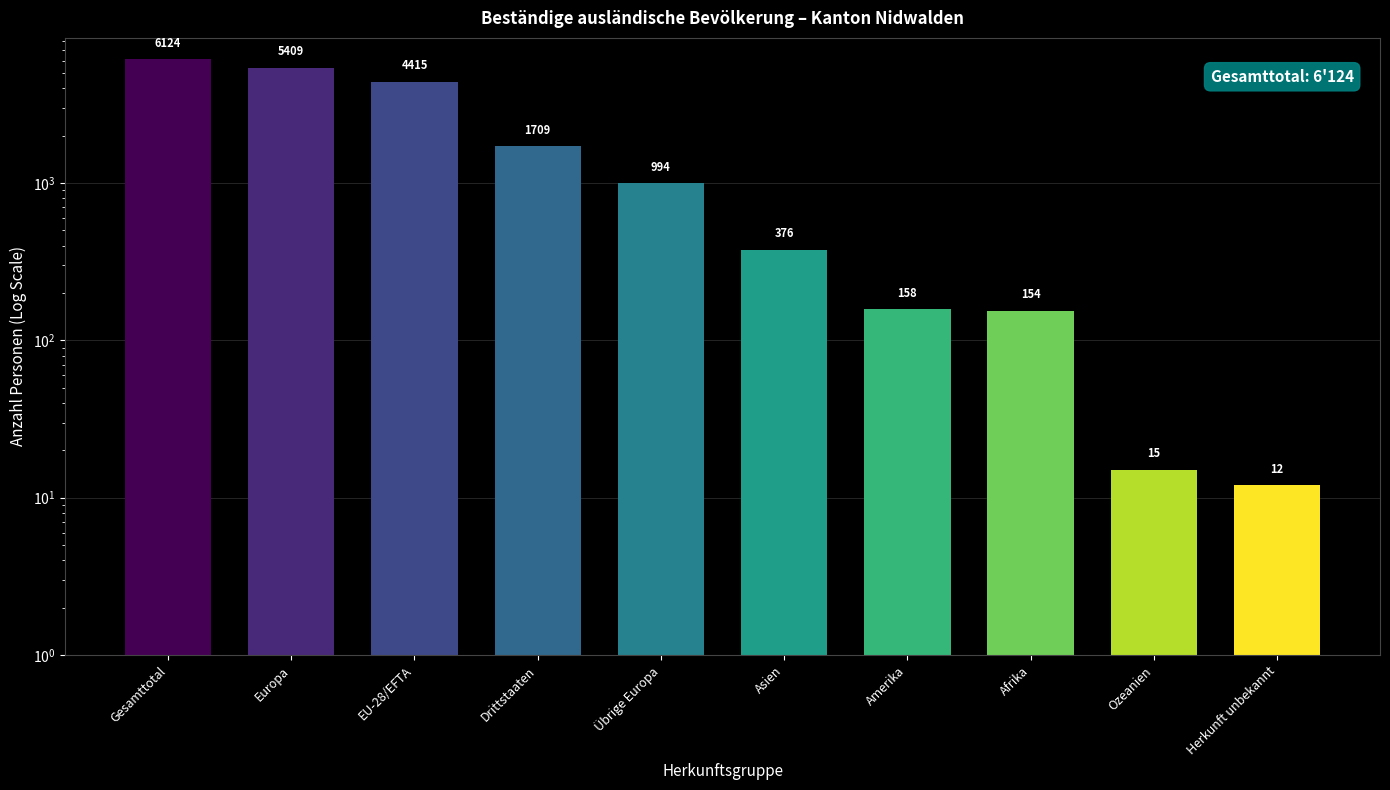

What is the average value?

1937